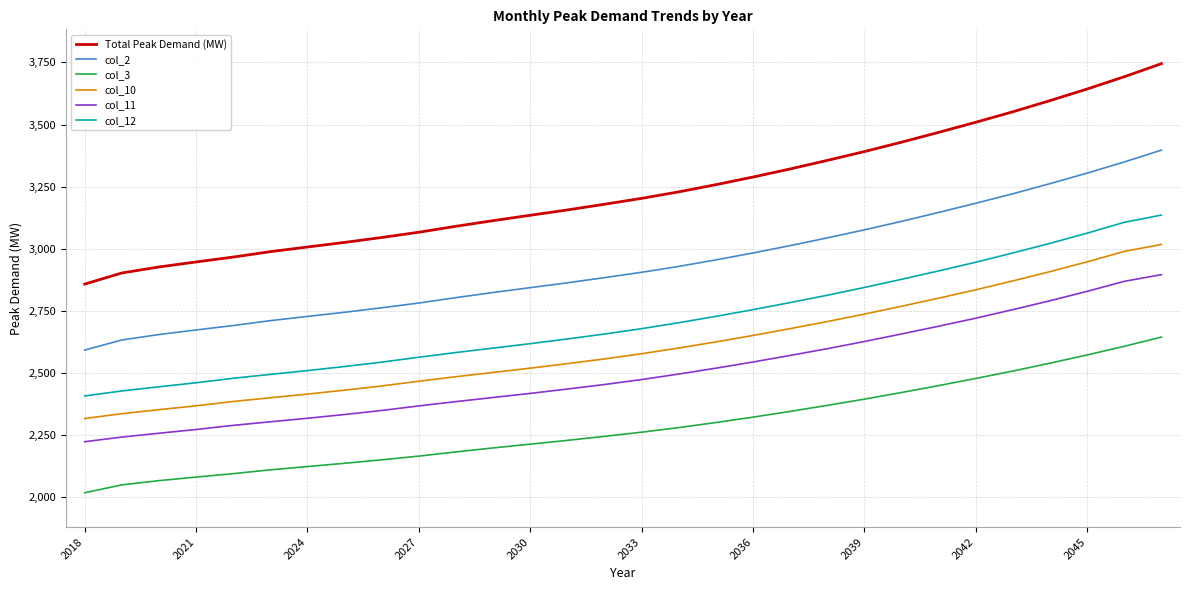

What is the minimum value shown in the chart?

2018.6